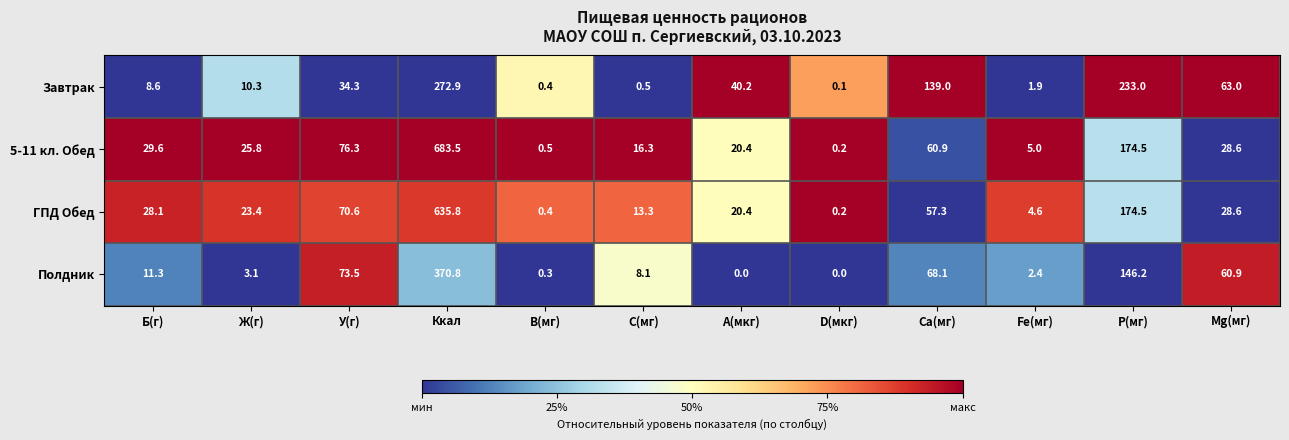

List the series in order of their overall mean, lowest first.

Полдник, Завтрак, ГПД Обед, 5-11 кл. Обед